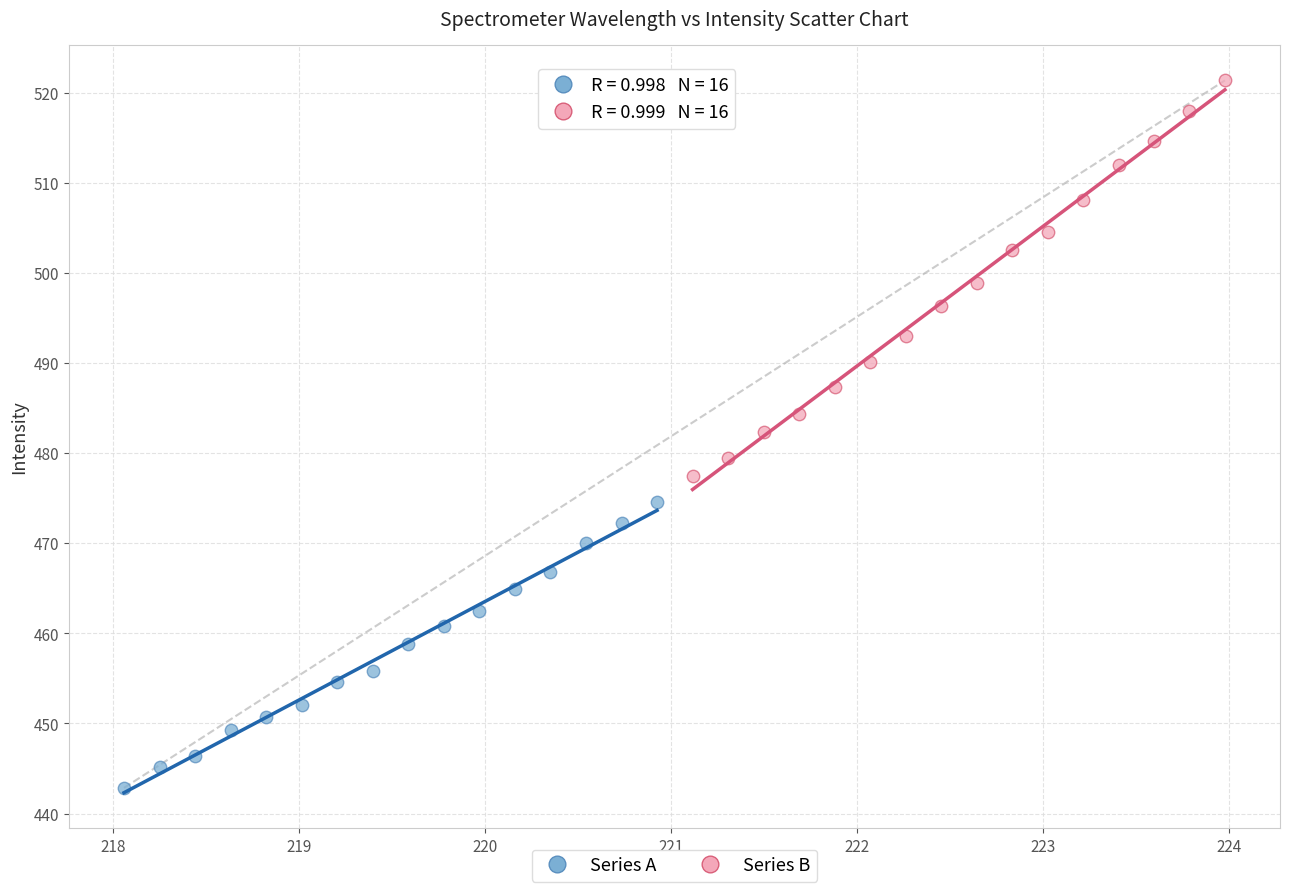

Which series contains the highest Y value?

Series B